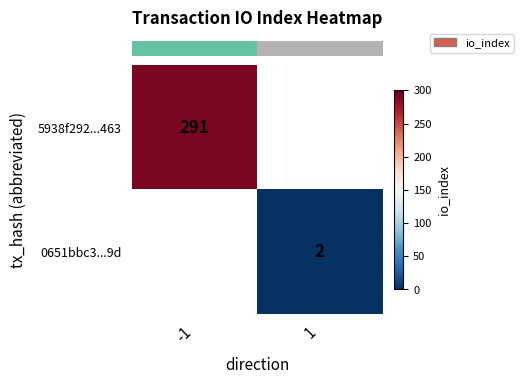

At which label does row_1 reach its minimum?

-1